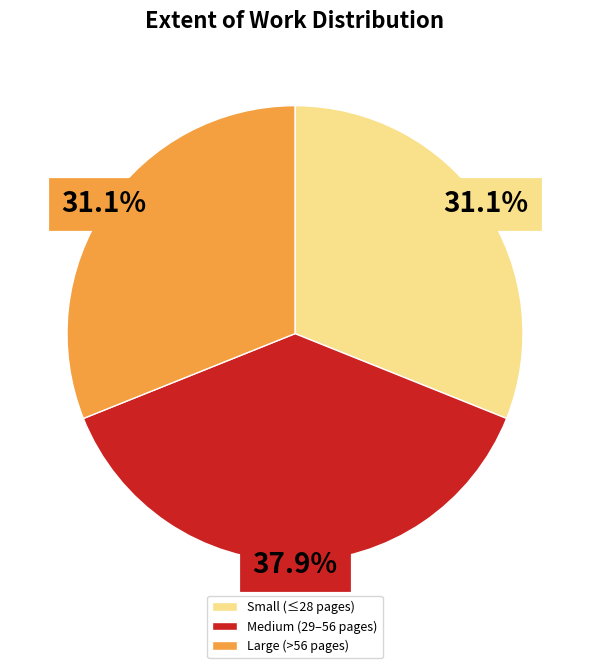

Is there a majority slice in this chart?

No